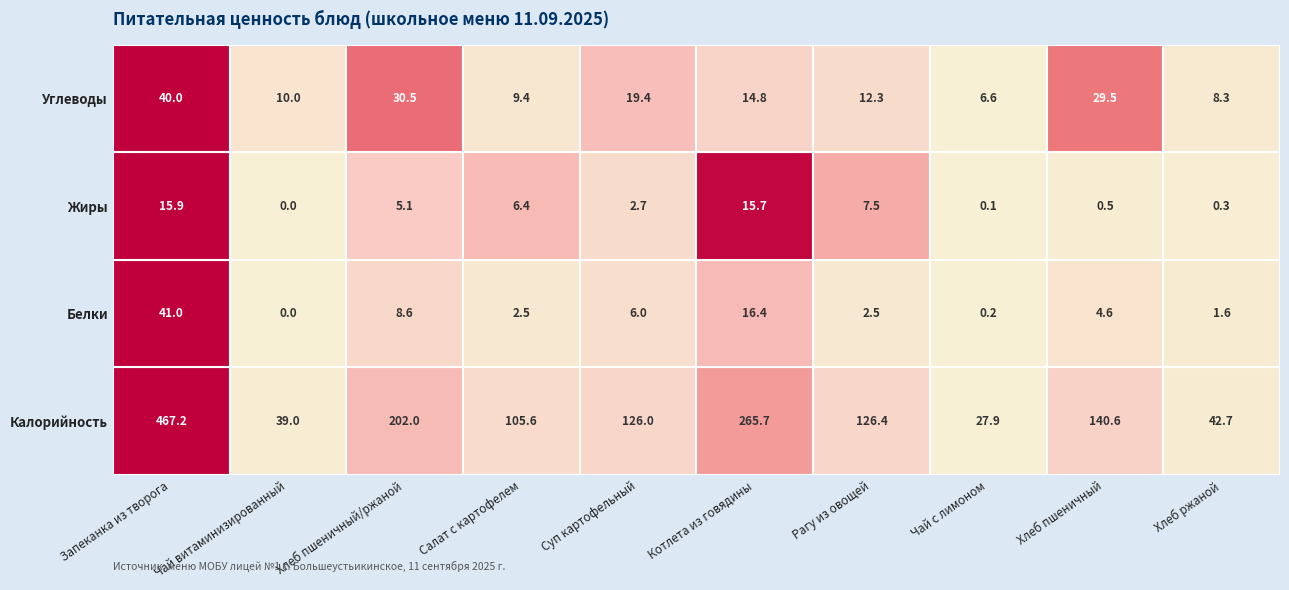

What is the spread (max minus min) of values at Хлеб пшеничный?

140.1